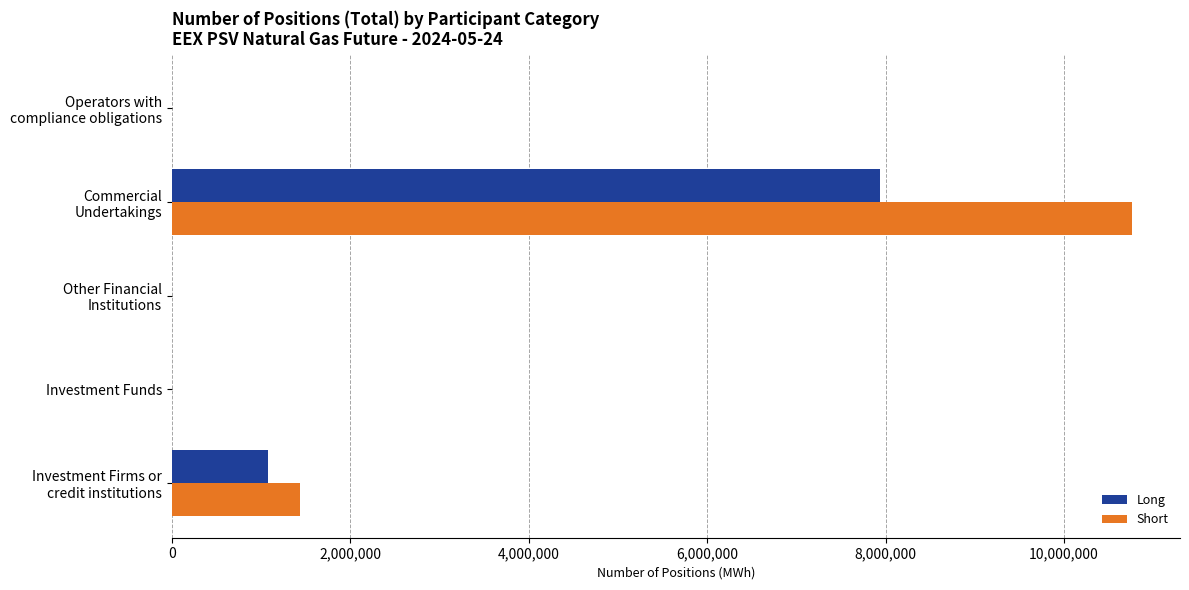

What is the maximum value for Short?

10762392